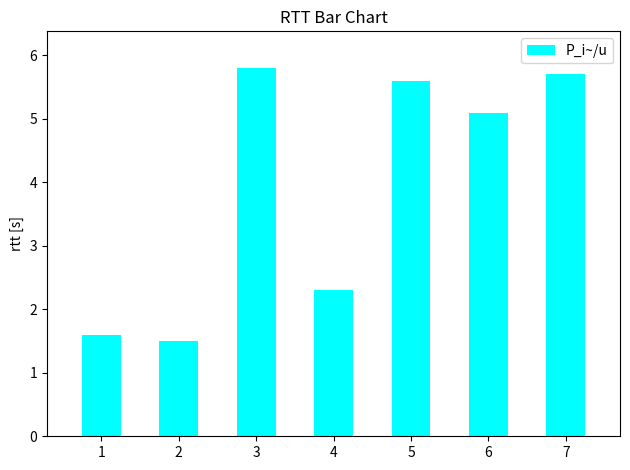

List the labels in order of value, largest first.

3, 7, 5, 6, 4, 1, 2